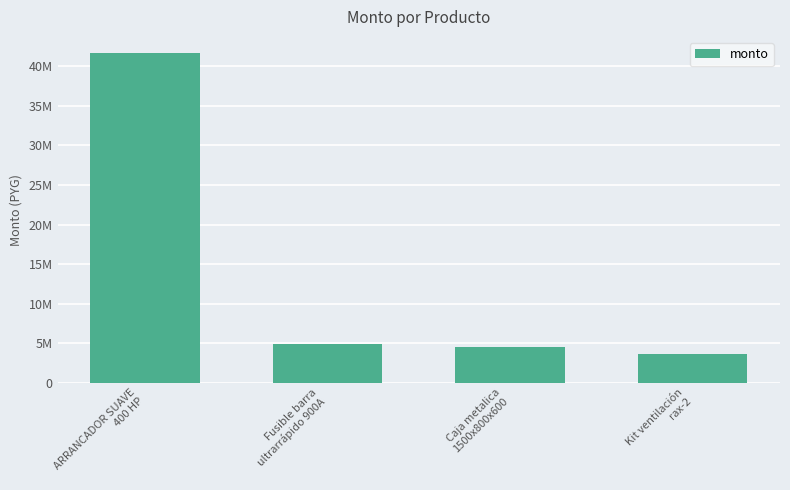

At which category does the chart reach its minimum across all series?

Kit ventilación
rax-2